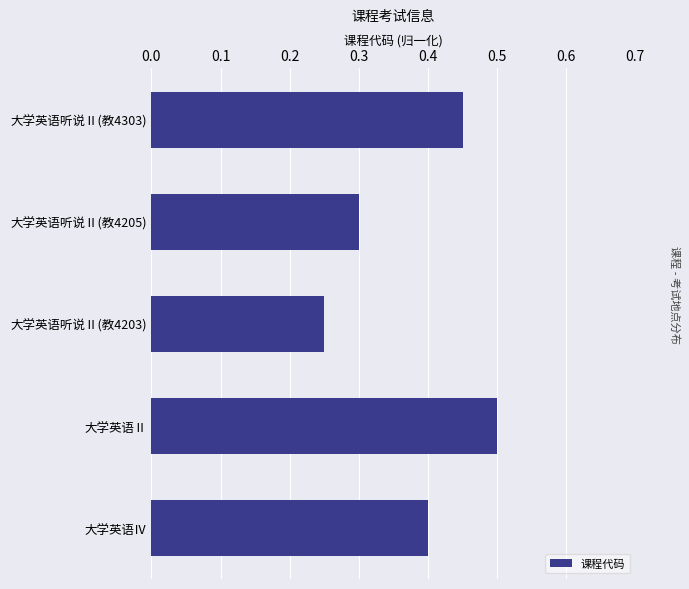

What position from the bottom is 大学英语听说Ⅱ(教4203)?

3